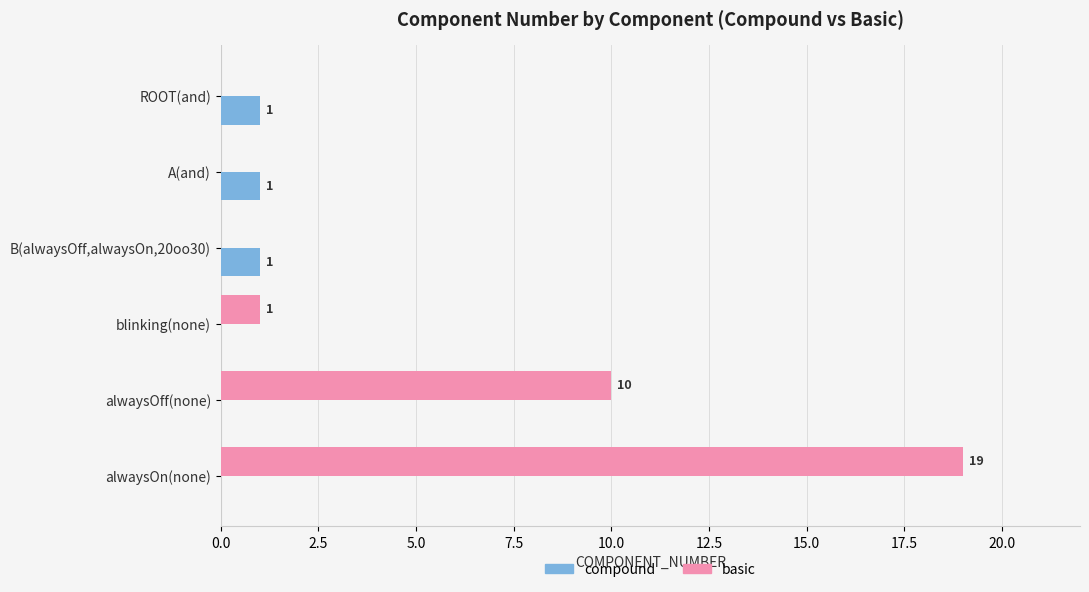

At which category is the sum across all series the highest?

alwaysOn(none)